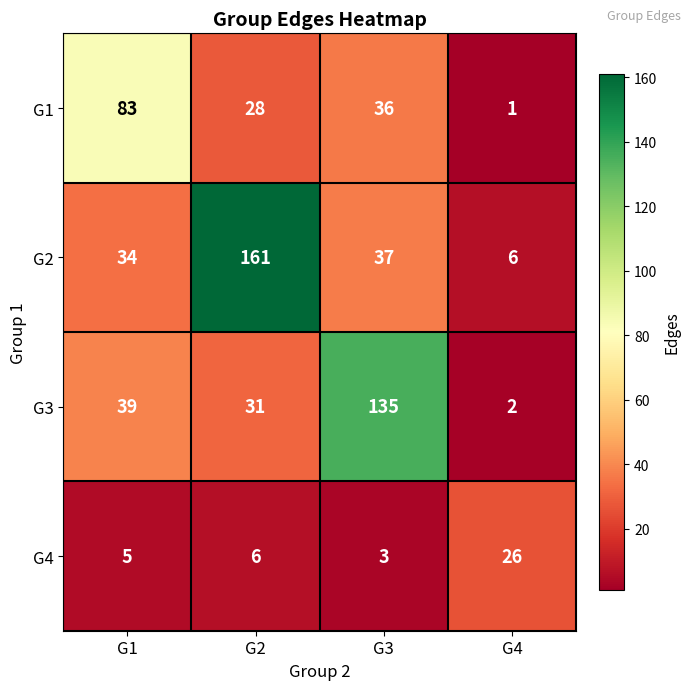

At how many categories does at least one series exceed 6?

4